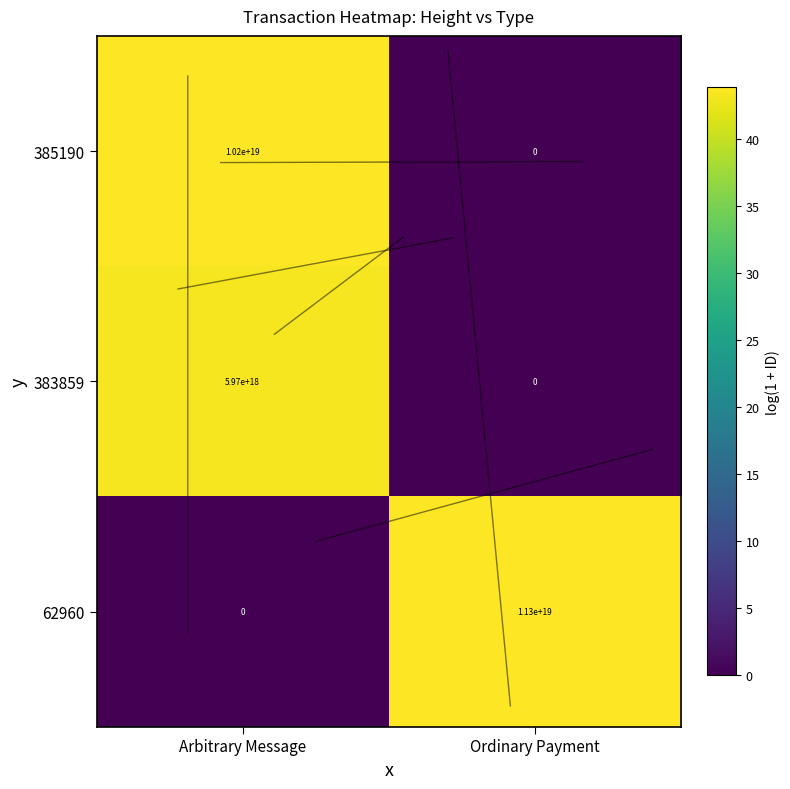

At which label is 385190 closest to 5100000000000000000?

Arbitrary Message